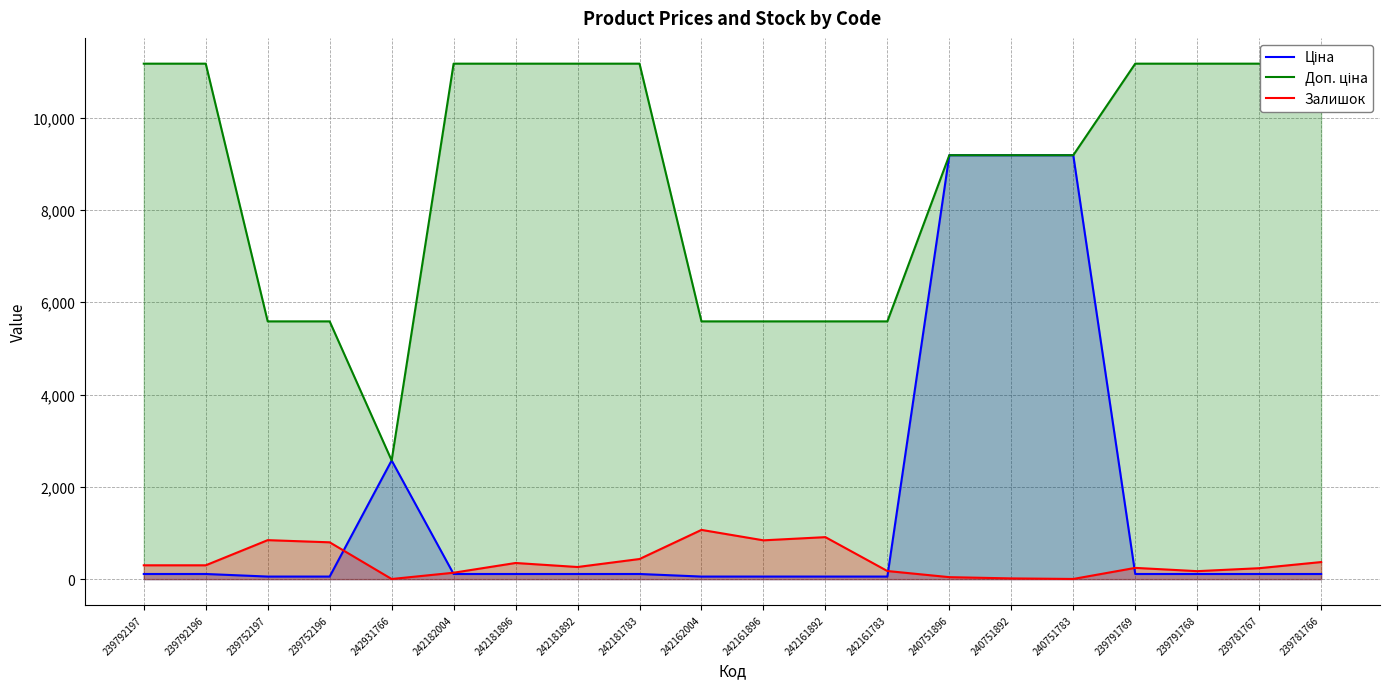

How many lines are shown in the chart?

3